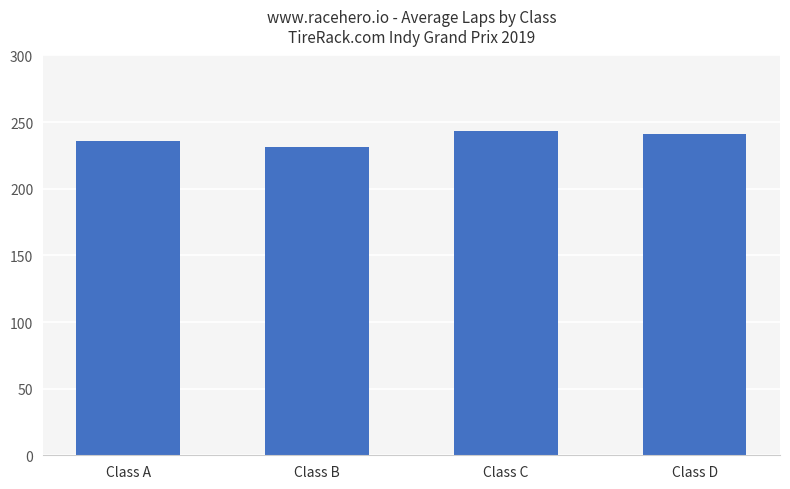

True or false: the data shows 241 at Class D.

True